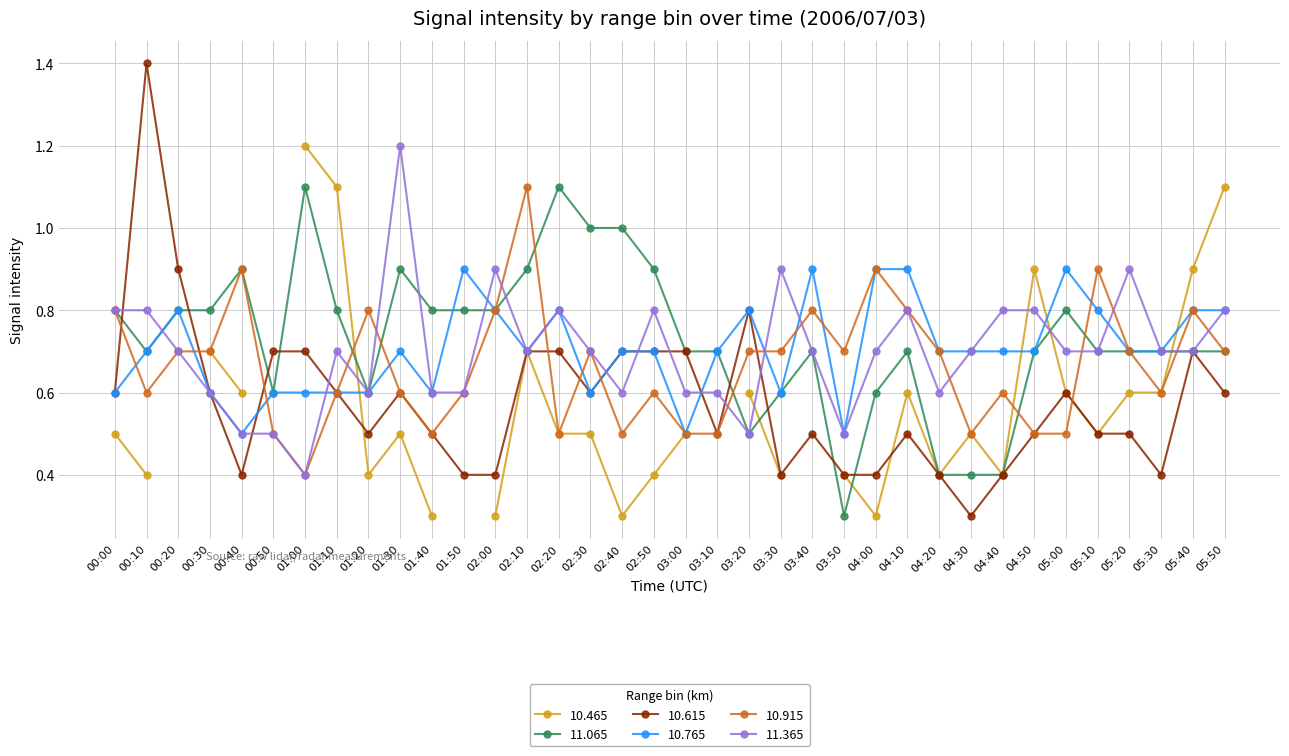

Read the 11.365 value at 03:40.

0.7